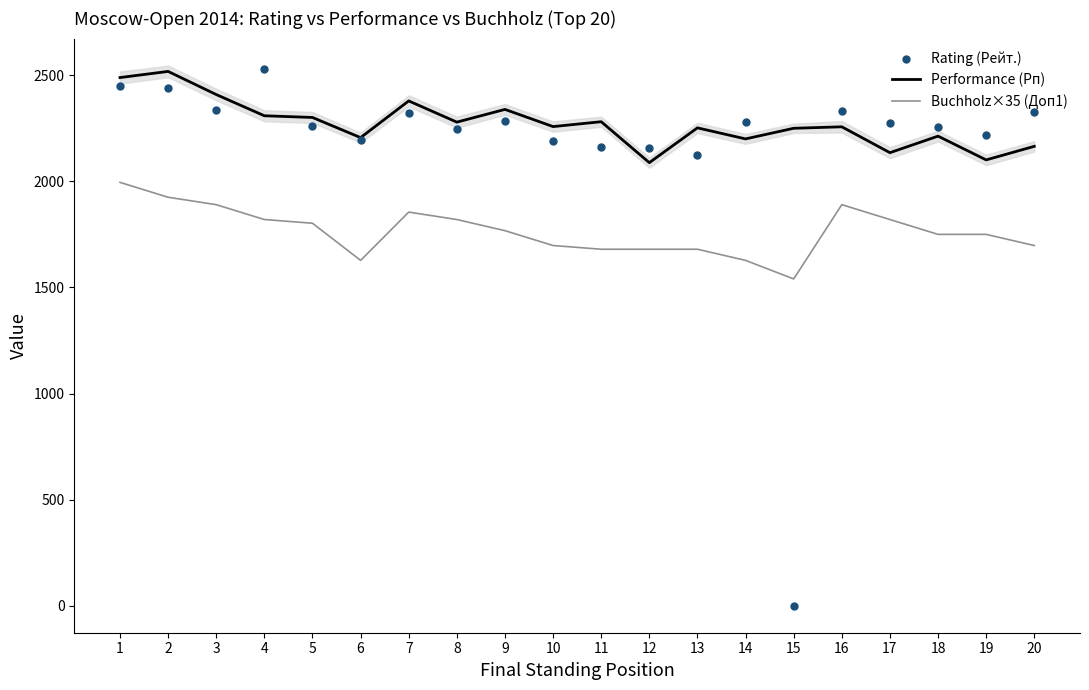

What are all the series names shown in the legend?

Performance (Рп), Buchholz×35 (Доп1), Rating (Рейт.)